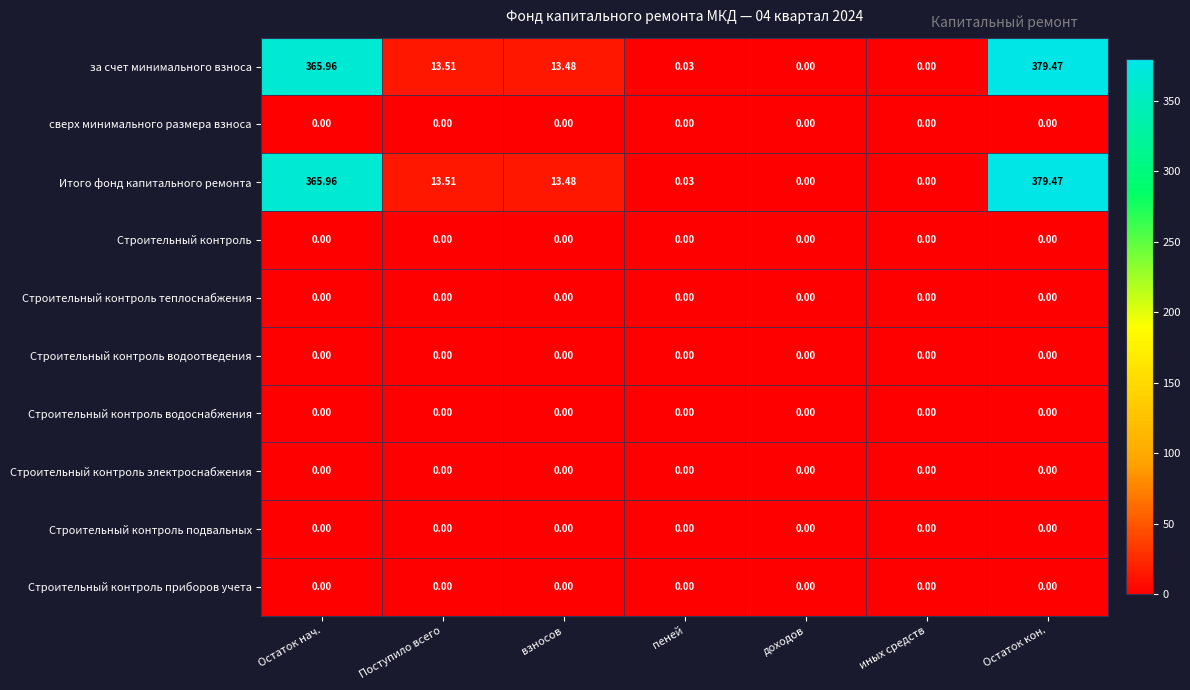

At which category is the sum across all series the highest?

Остаток кон.